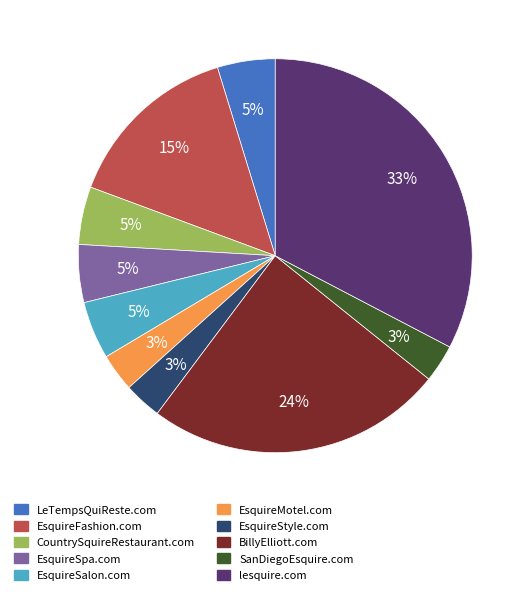

To the nearest percent, what is the difference between the largest and smallest slice percentages?

30%